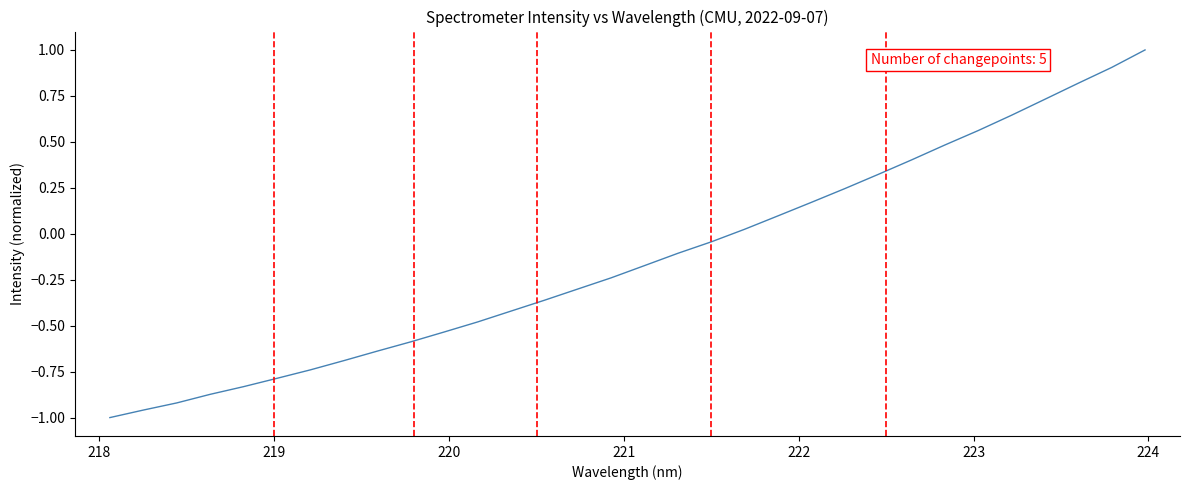

What is the maximum value shown in the chart?

1.0